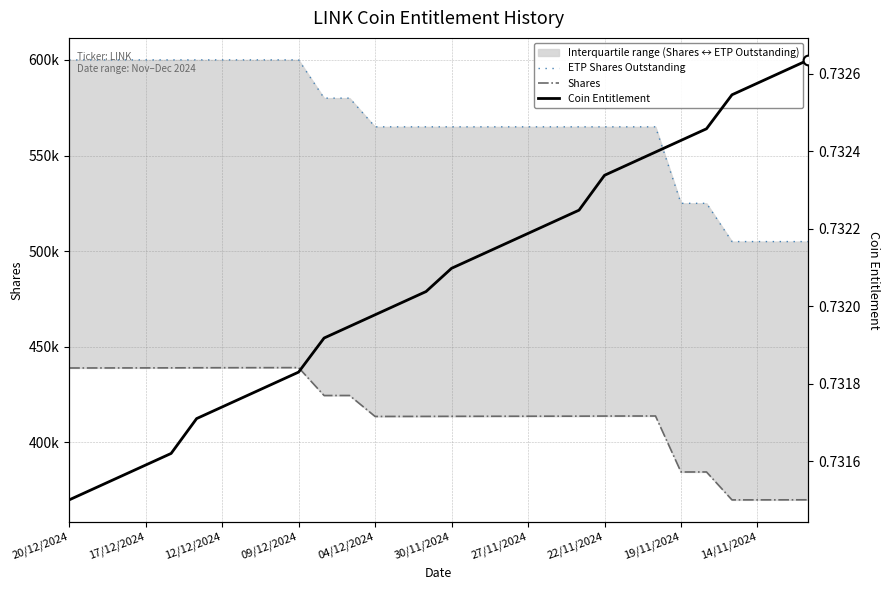

How many values in the ETP Shares Outstanding series exceed 565000?

12